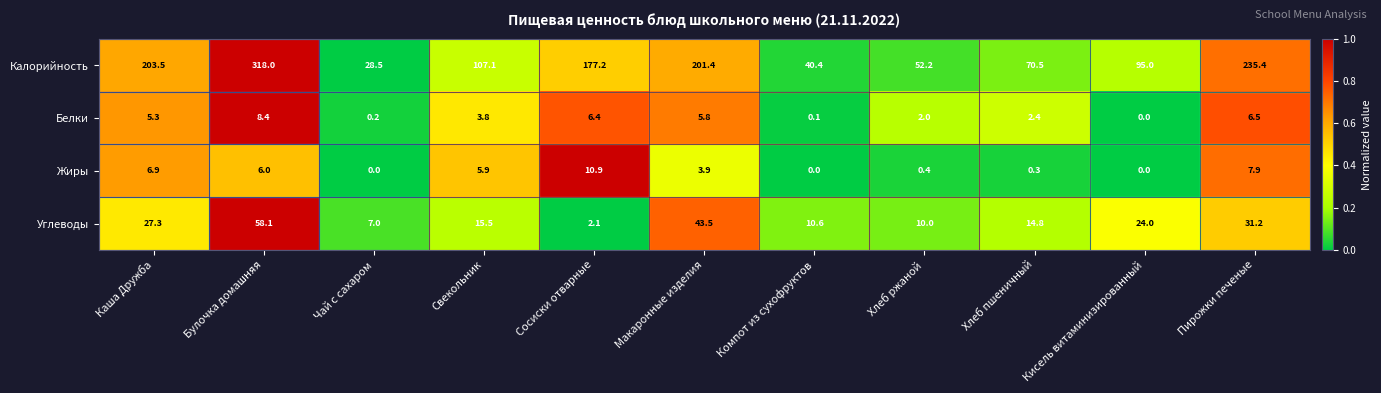

What is the spread (max minus min) of values at Кисель витаминизированный?

95.0